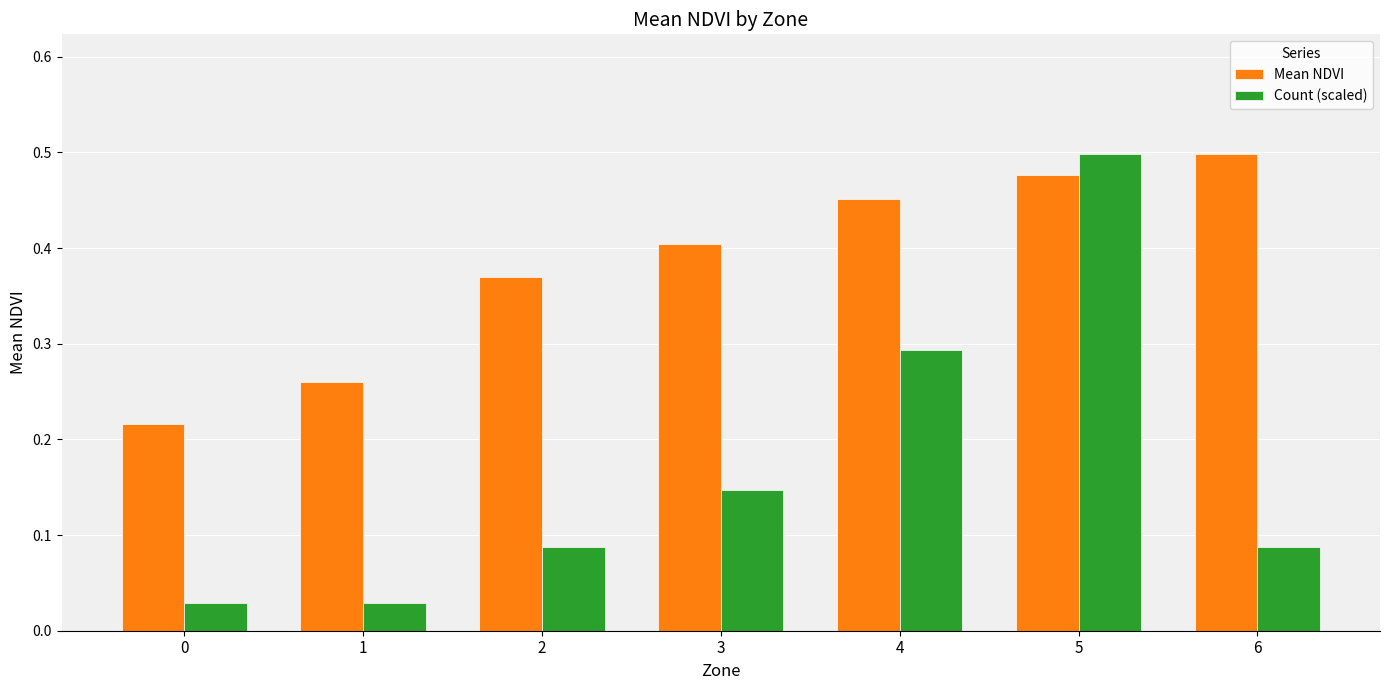

What are all the series names shown in the legend?

Mean NDVI, Count (scaled)